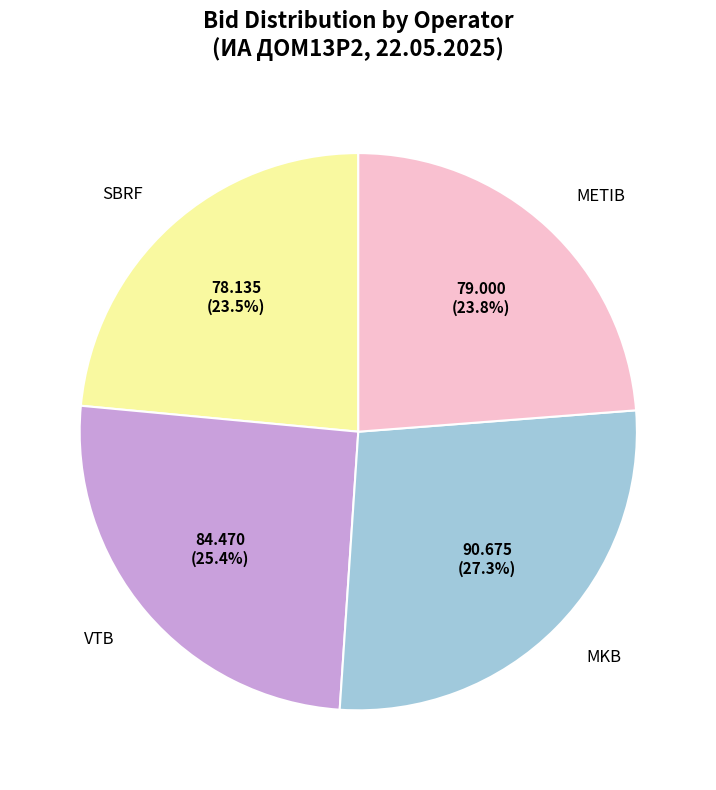

How many segments does this pie chart have?

4